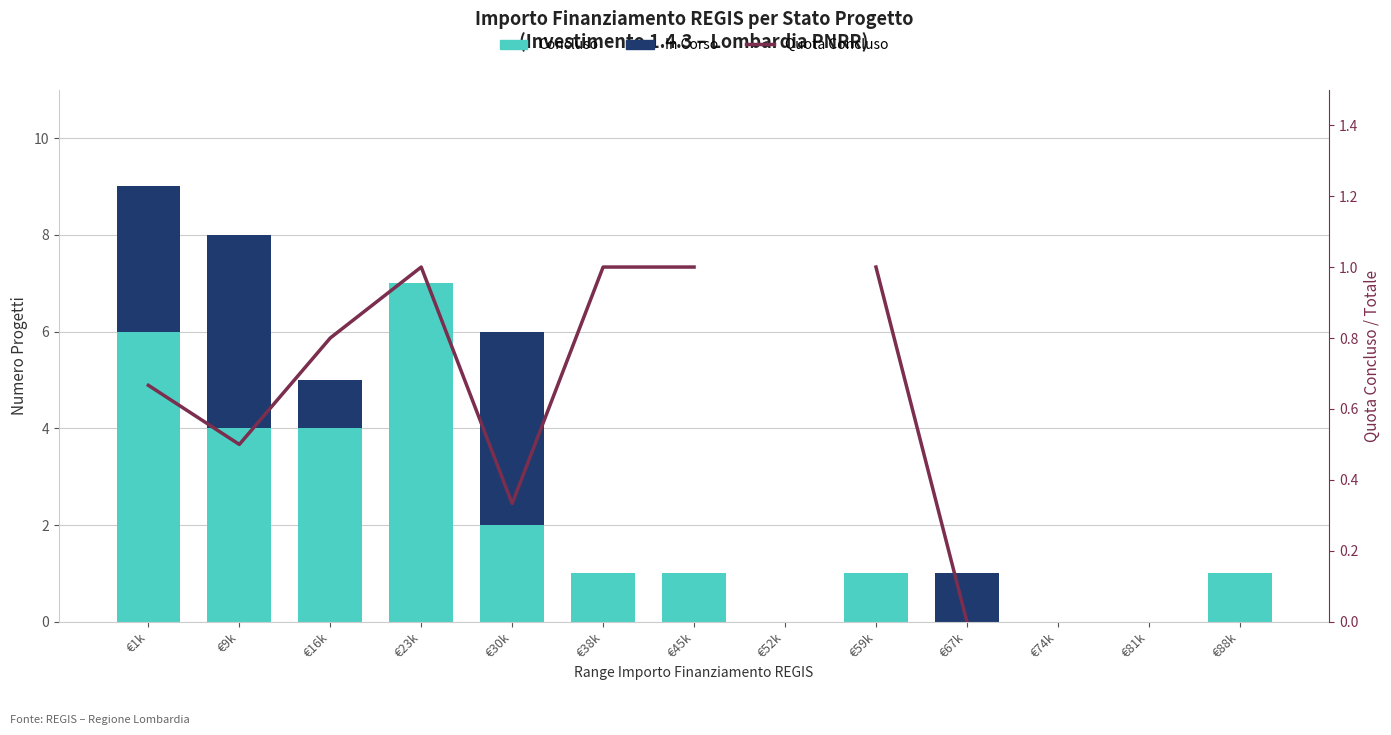

The Quota Concluso series shows 1.0 at €88k. True or false?

True